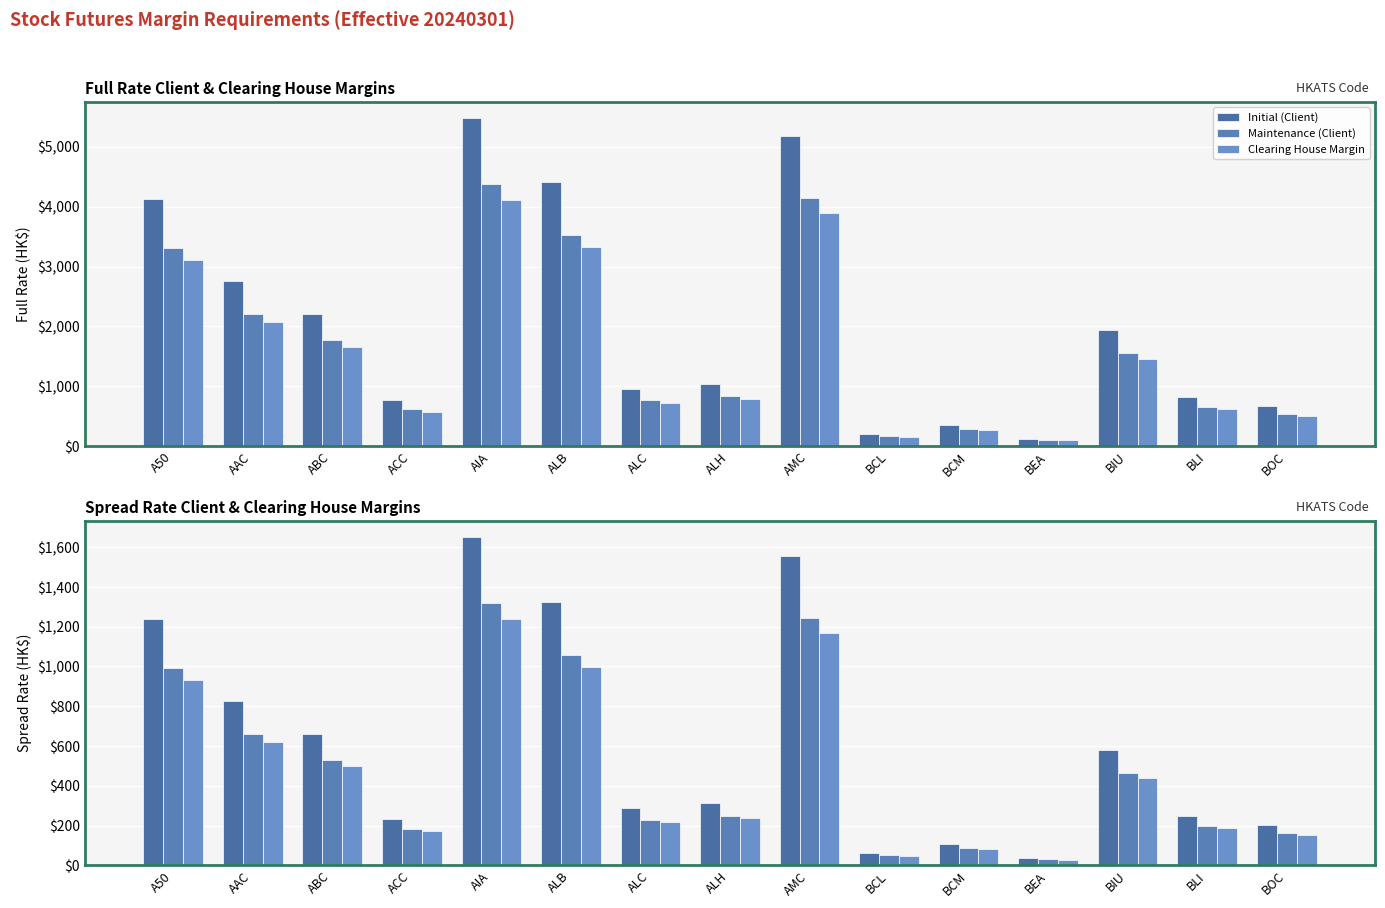

At how many categories does at least one series exceed 1326?

2